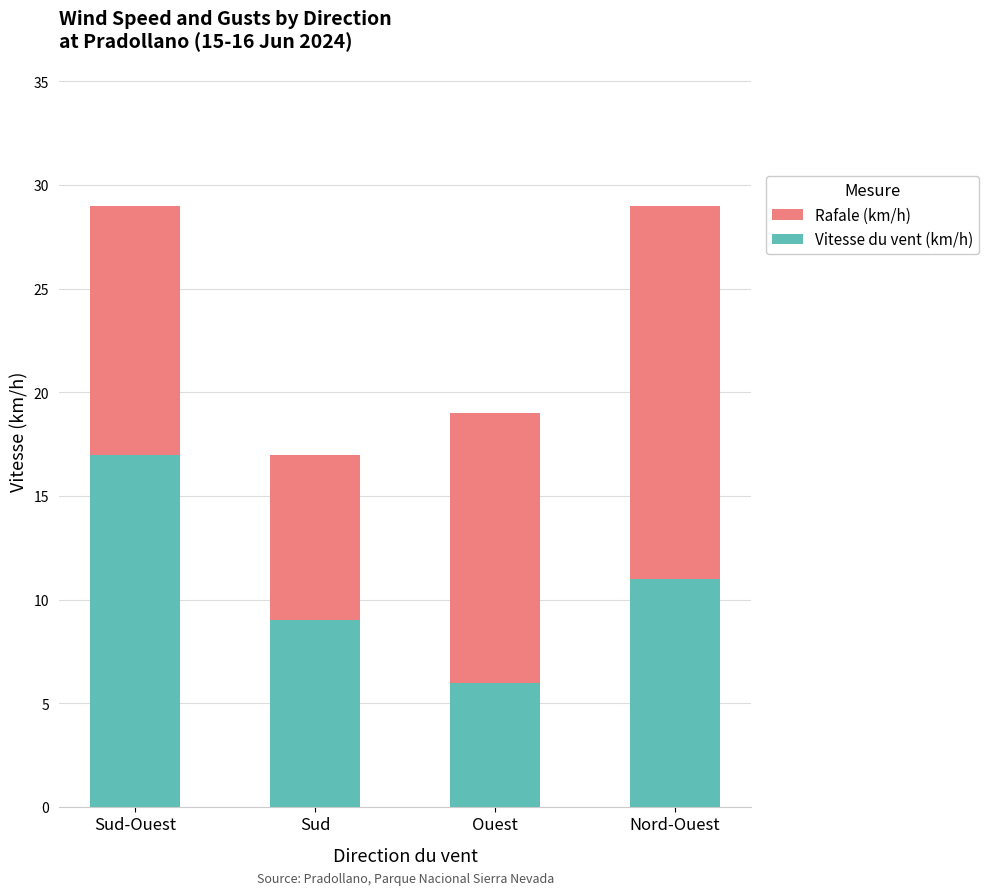

What is the label of the 4th bar from the left?

Nord-Ouest